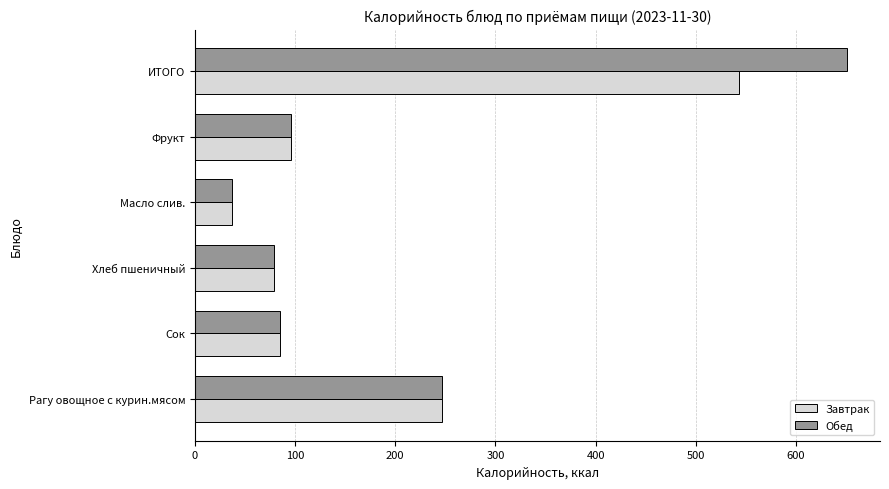

Which series has the largest range (max minus min)?

Обед